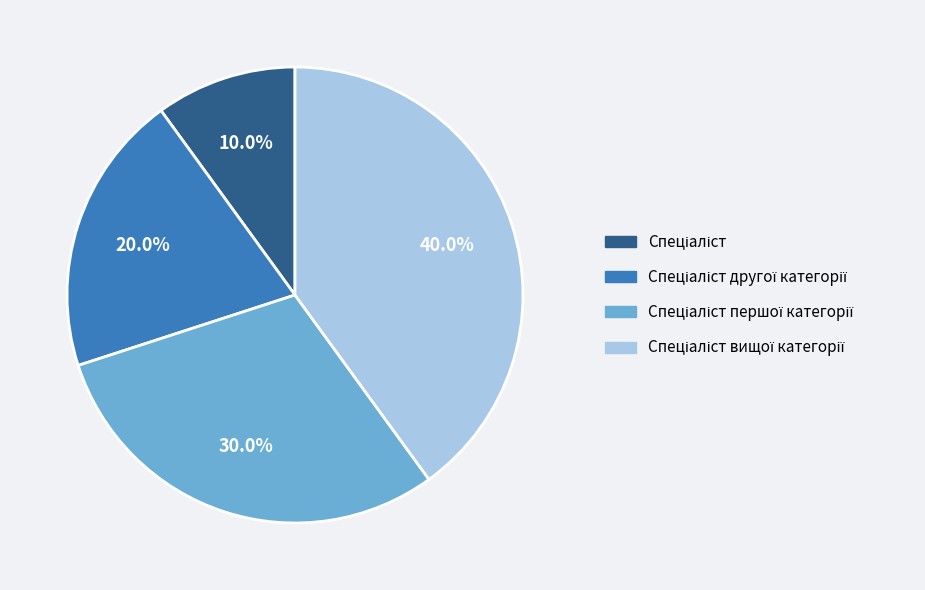

Does any single category account for the majority?

No